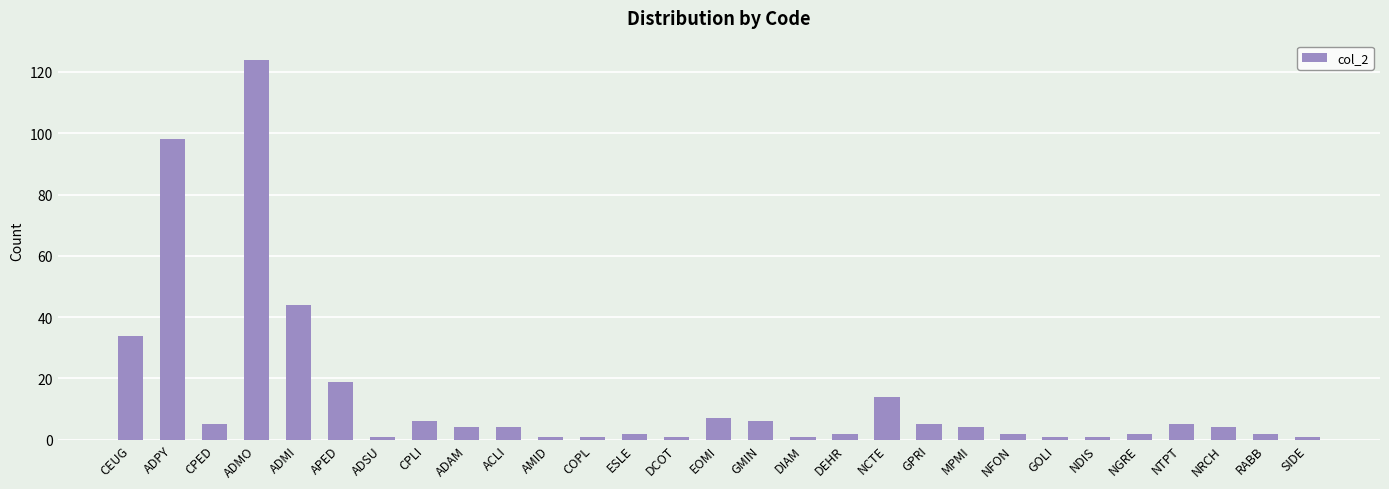

What is the change in value from NDIS to NRCH?

+3